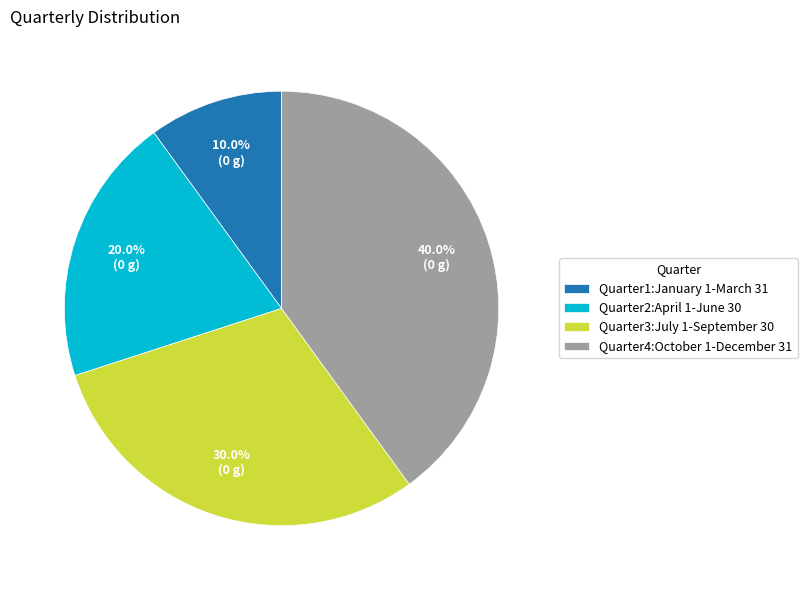

Combined, what portion of the pie is Quarter3:July 1-September 30 and Quarter2:April 1-June 30?

50.0%